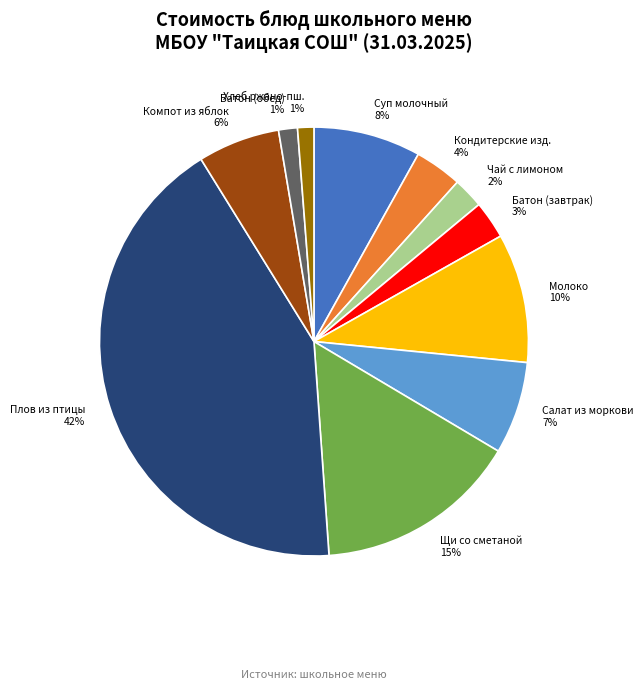

How many segments does this pie chart have?

11